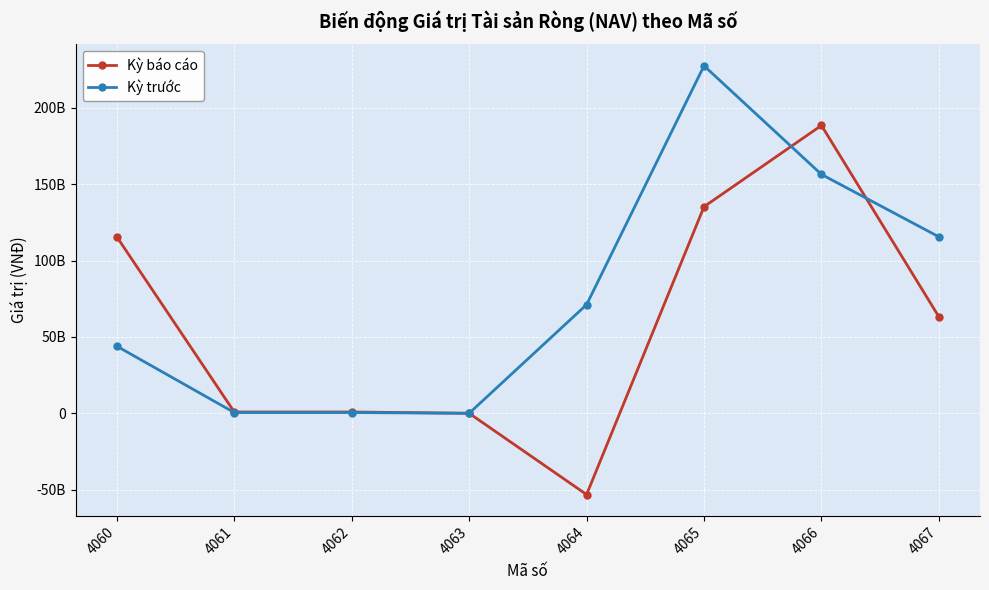

At 4067, list the series in order from largest to smallest.

Kỳ trước, Kỳ báo cáo